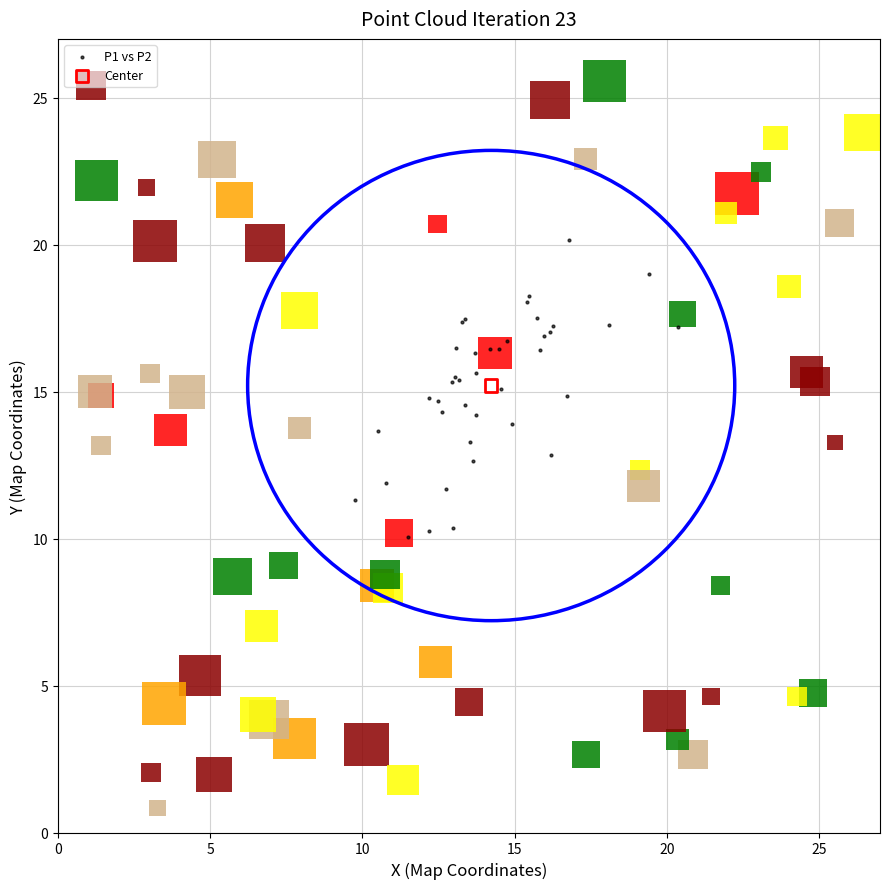

What are all the series names shown in the legend?

P1 vs P2, Center